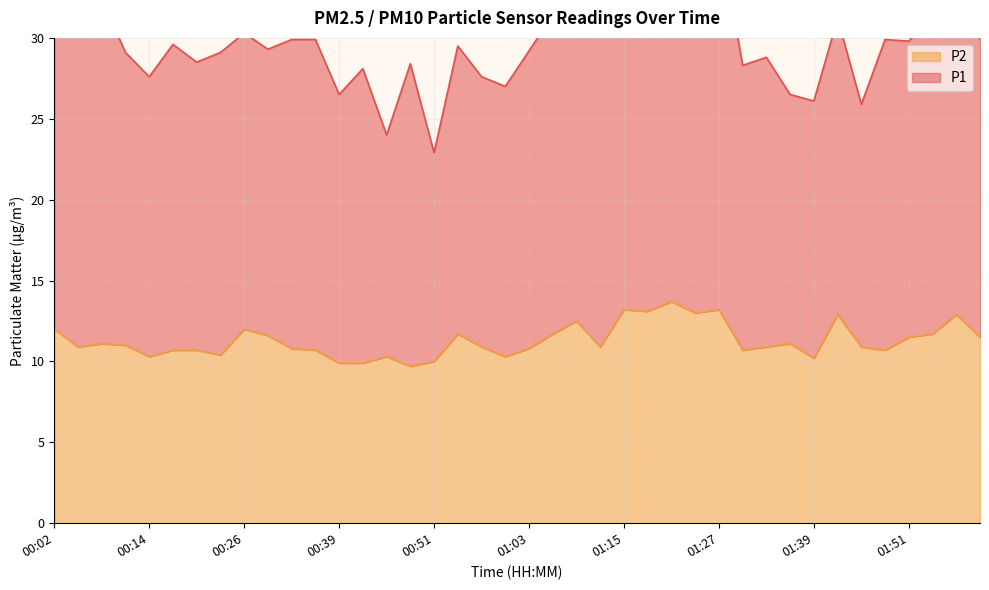

Is it true that the value at 01:18 is 22.0?

False